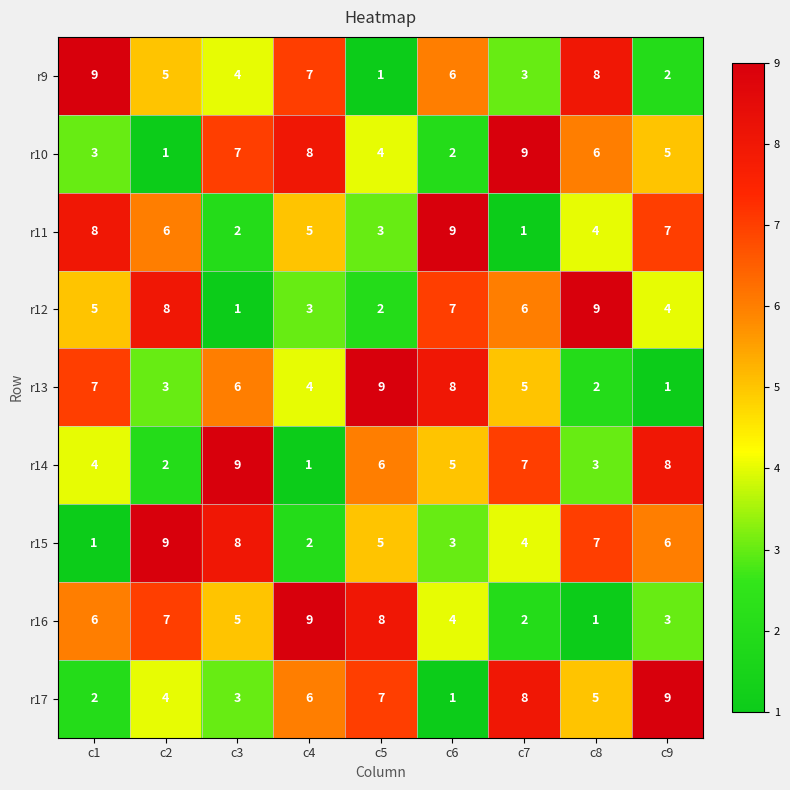

Between c4 and c6, which series saw the biggest shift?

r10